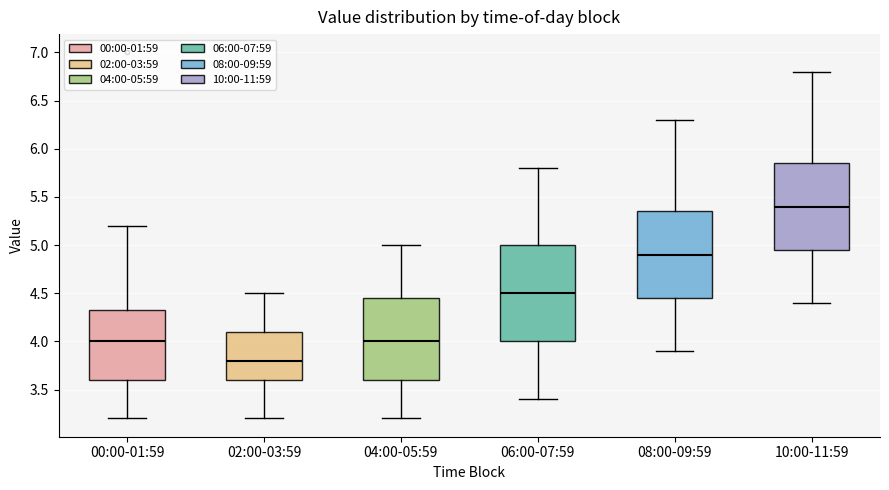

Reading left to right, read every box against the y-axis: the position of its median line, the range the box covers, and the ends of its whiskers. The values are not printed on the chart, so give them approximately, as read against the axis.

00:00-01:59: median 4.00, box 3.60 to 4.35, whiskers 3.20 to 5.20
02:00-03:59: median 3.80, box 3.60 to 4.10, whiskers 3.20 to 4.50
04:00-05:59: median 4.00, box 3.60 to 4.45, whiskers 3.20 to 5.00
06:00-07:59: median 4.50, box 4.00 to 5.00, whiskers 3.40 to 5.80
08:00-09:59: median 4.90, box 4.45 to 5.35, whiskers 3.90 to 6.30
10:00-11:59: median 5.40, box 4.95 to 5.85, whiskers 4.40 to 6.80